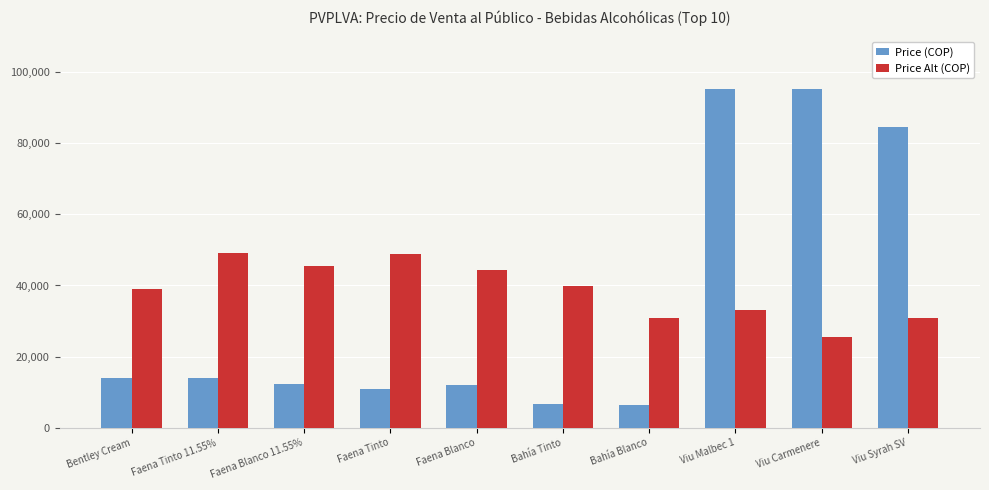

Is it true that Price (COP) equals 95172.0 at Viu Malbec 1?

True